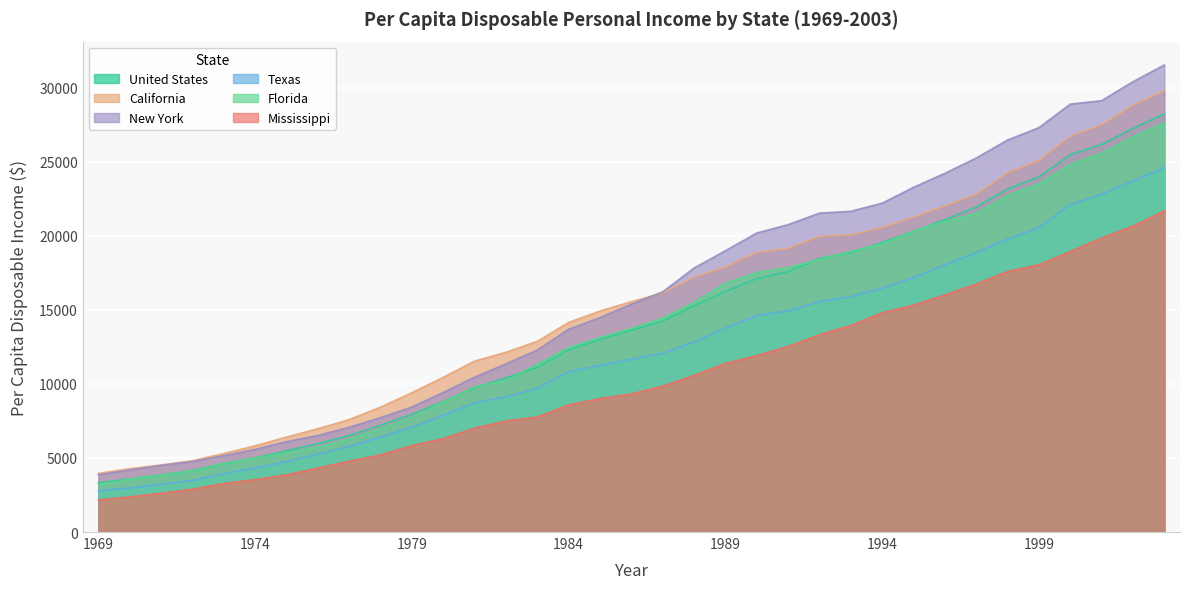

The value of New York at 1996 is 24212. True or false?

True